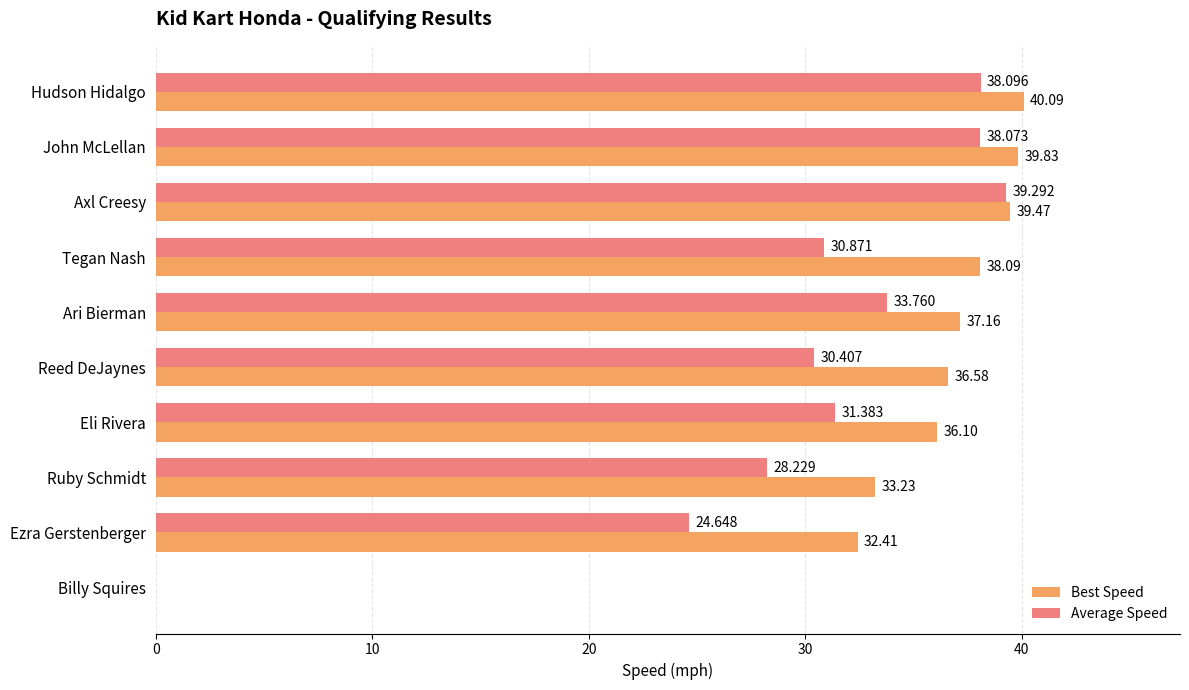

At which label is Best Speed closest to 20?

Ezra Gerstenberger